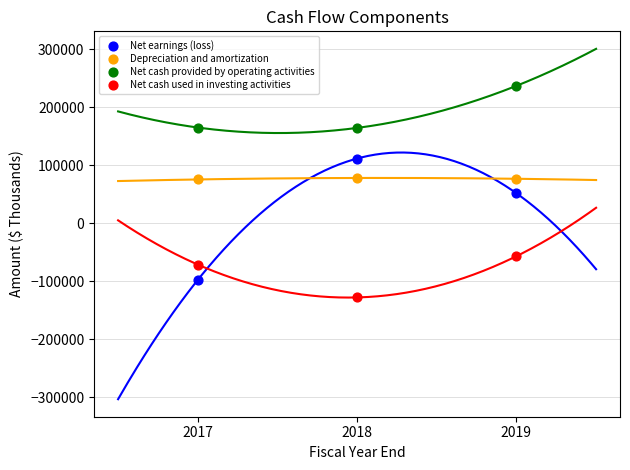

Which series has the largest Y range (max minus min)?

Net earnings (loss)